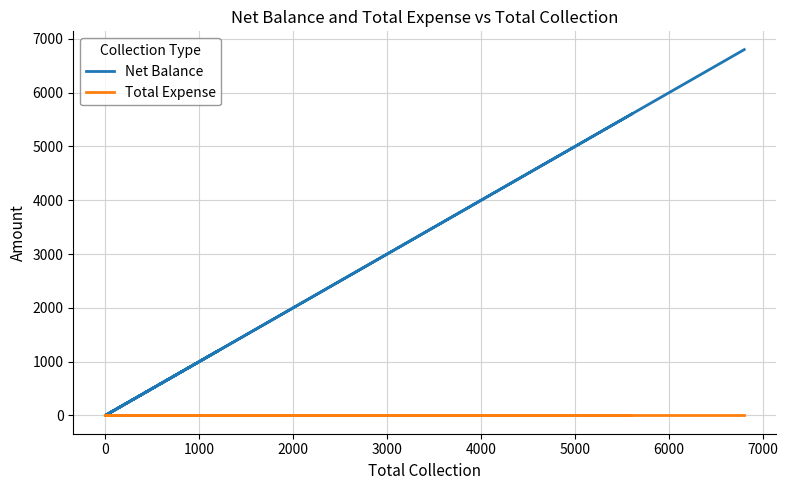

True or false: Net Balance and Total Expense cross at least once.

False